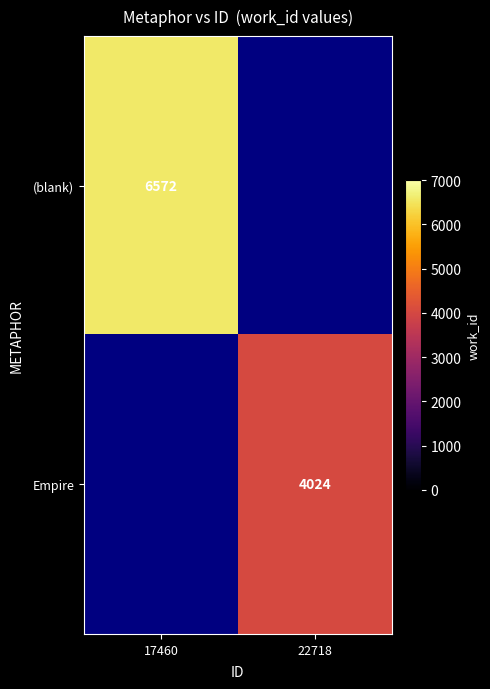

Is it true that (blank) equals 10930 at 17460?

False